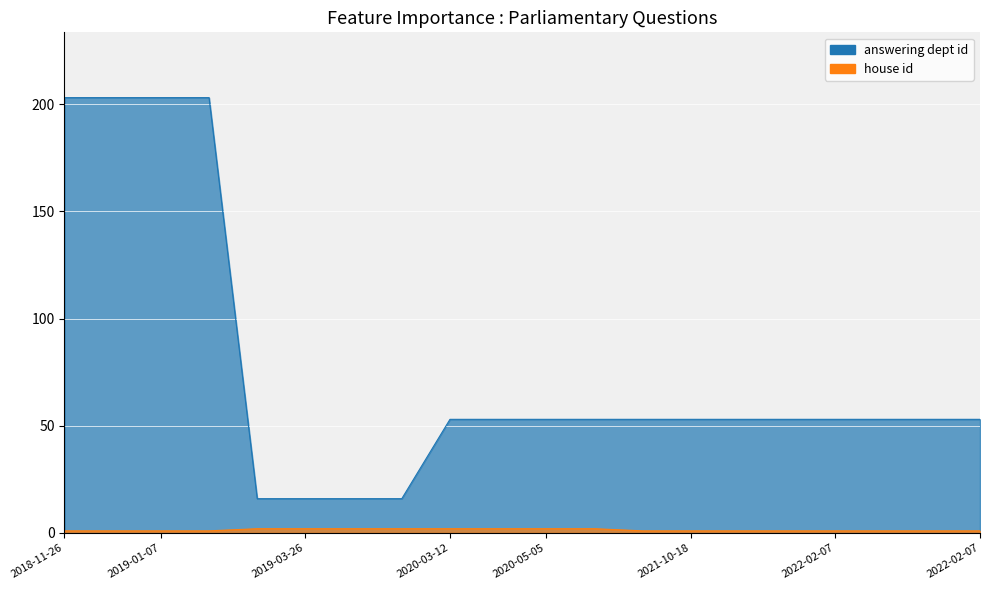

Which series has the largest total across all categories?

answering dept id